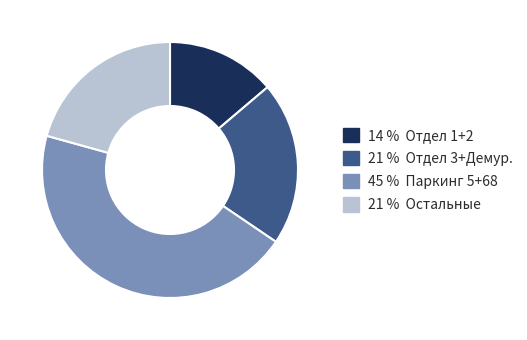

True or false: 45 % Паркинг 5+68 accounts for 45% of the total.

True